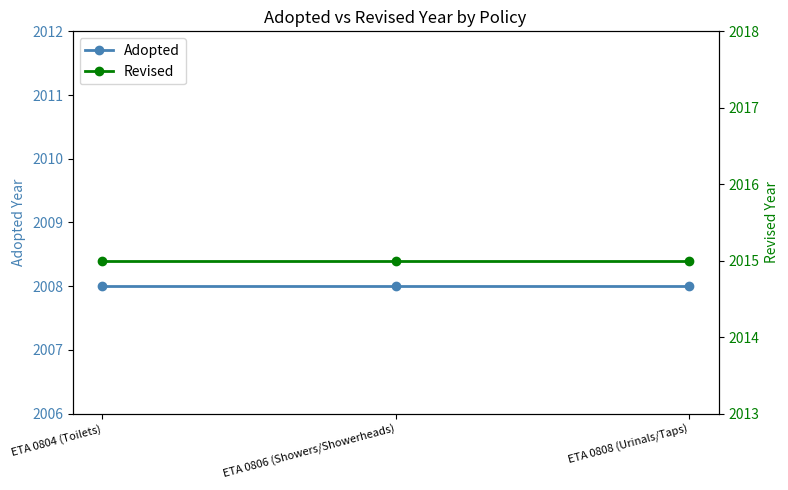

Which label corresponds to the smallest value in the chart?

ETA 0804 (Toilets)